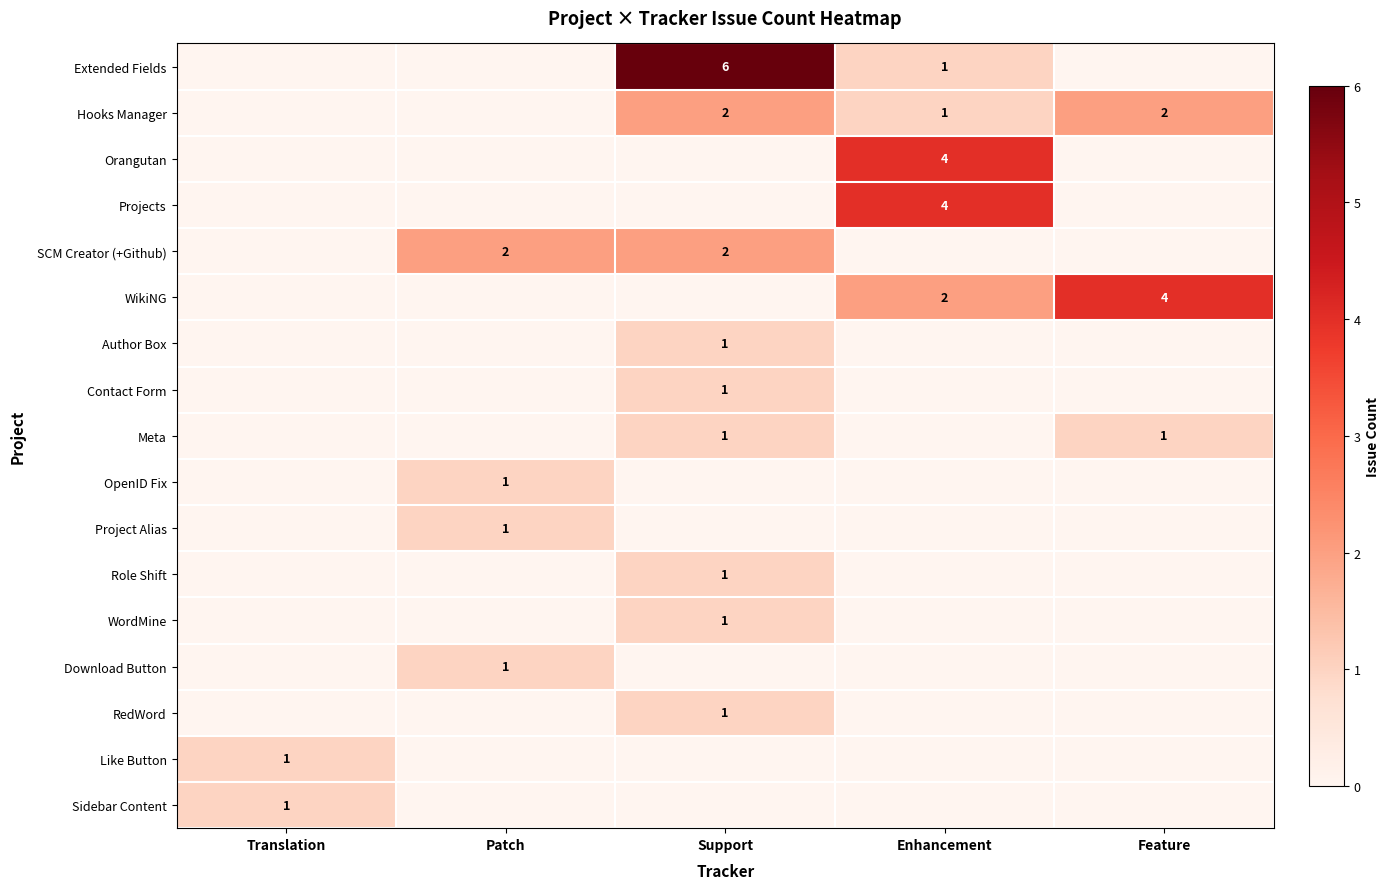

The Projects series shows 4 at Enhancement. True or false?

True